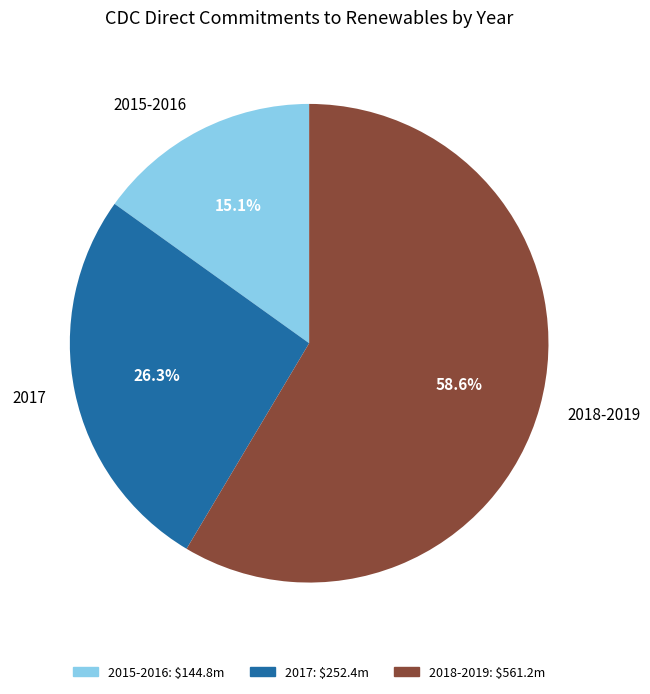

How many slices are in this pie chart?

3